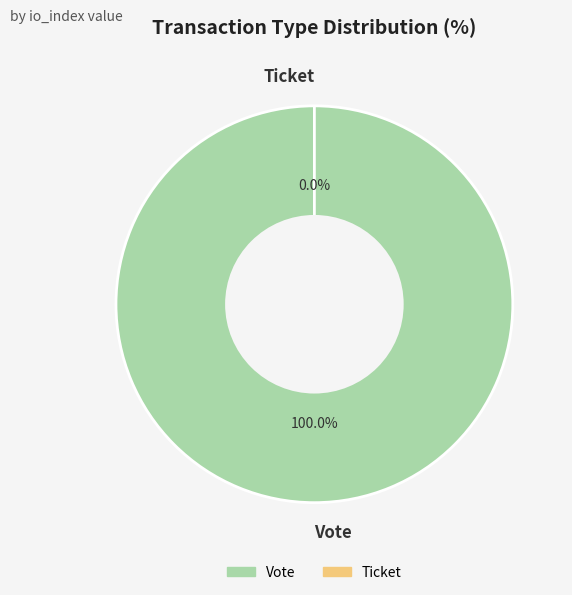

Is it true that Vote is 100% of the pie?

True